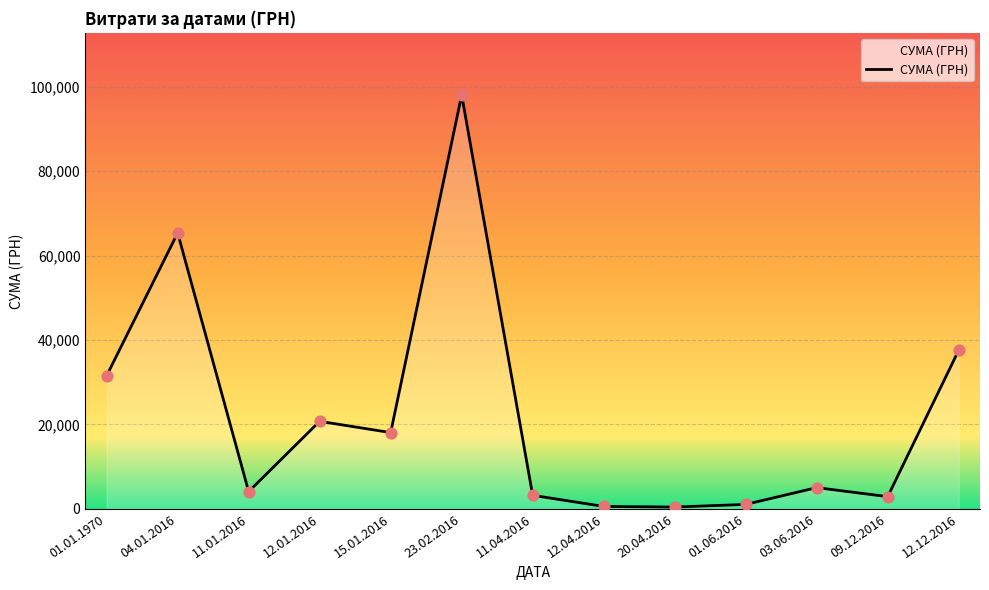

What is the ratio of the value at 04.01.2016 to the value at 01.01.1970?

2.1